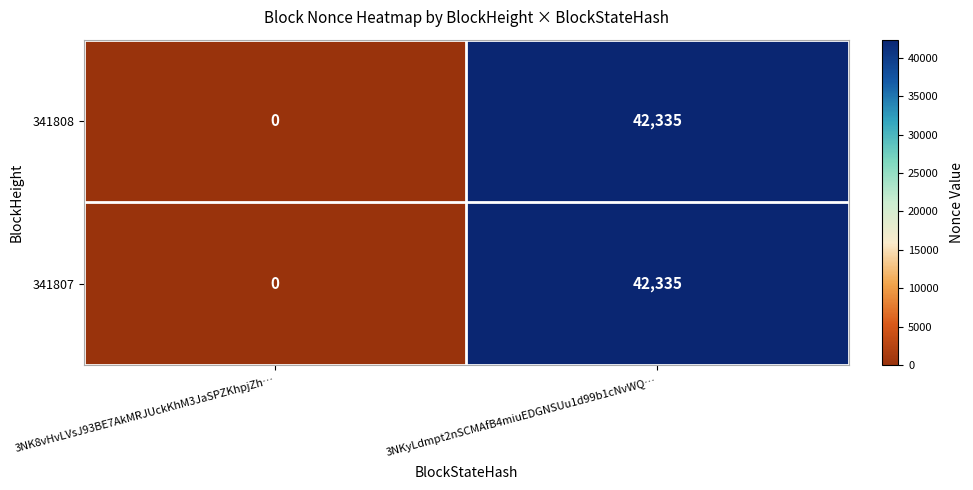

At which label is 341808 closest to 21167?

3NK8vHvLVsJ93BE7AkMRJUckKhM3JaSPZKhpjZh…